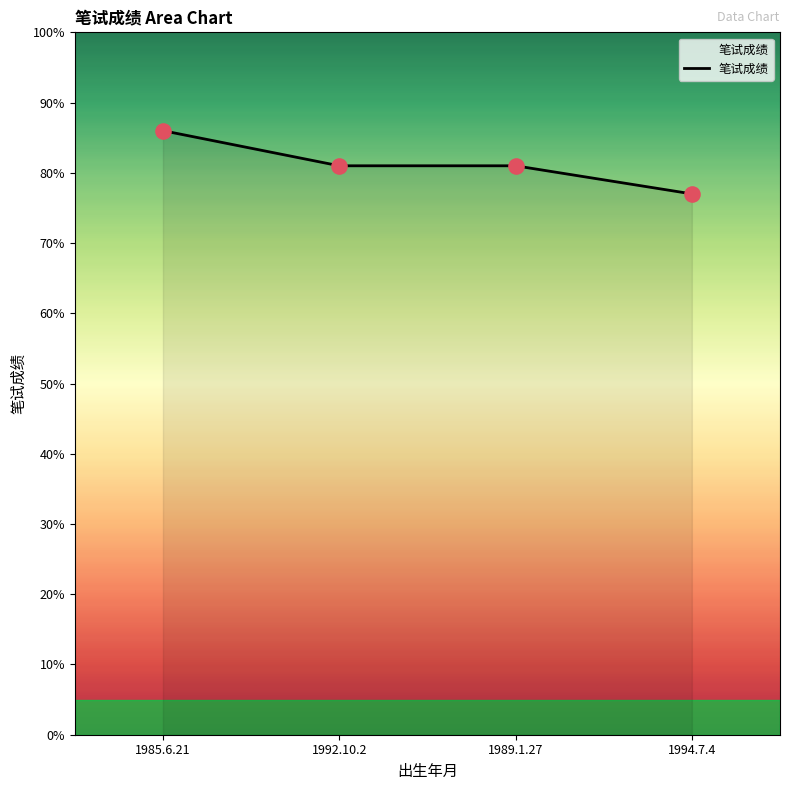

What is the change in value from 1989.1.27 to 1994.7.4?

-4